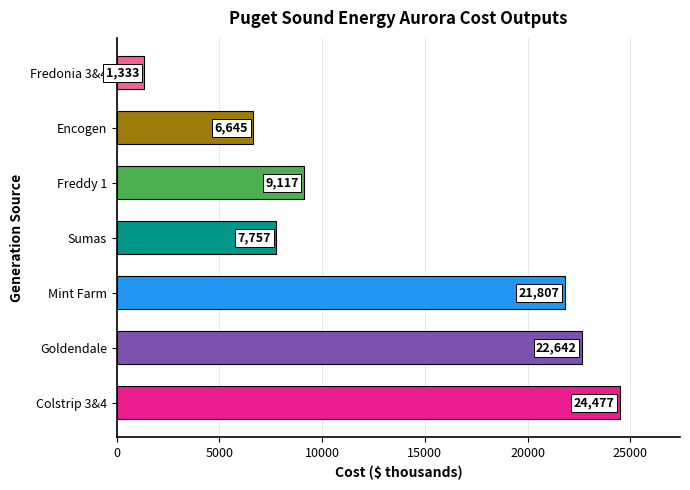

True or false: the data shows 6645 at Encogen.

True